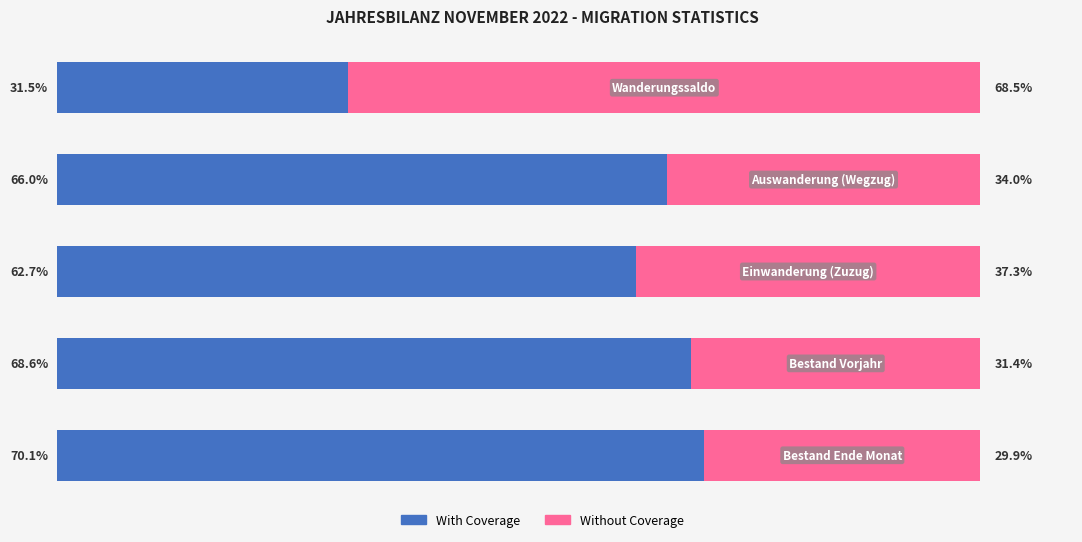

What are all the series names shown in the legend?

With Coverage, Without Coverage